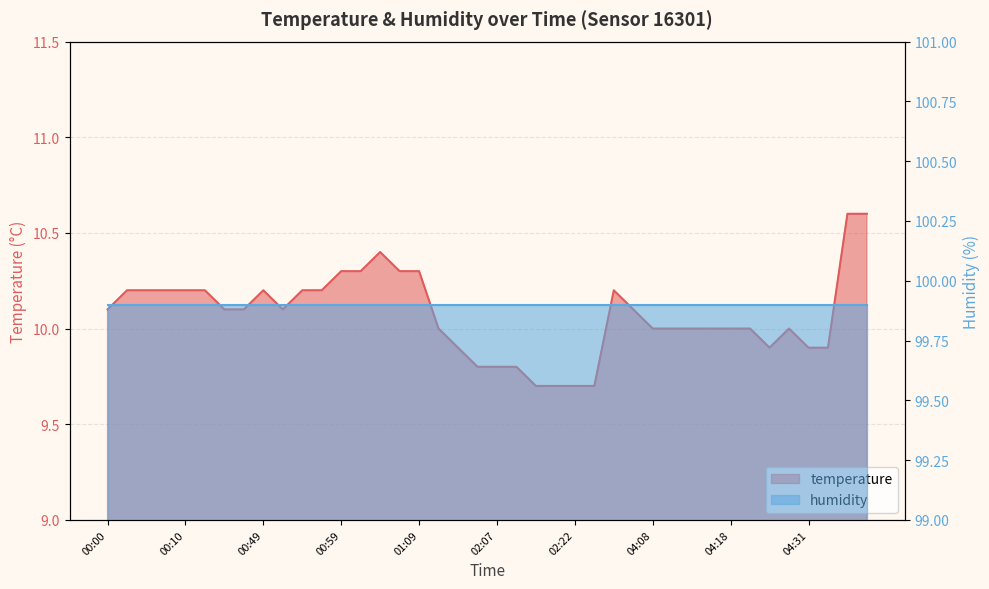

What is the average value?

10.1